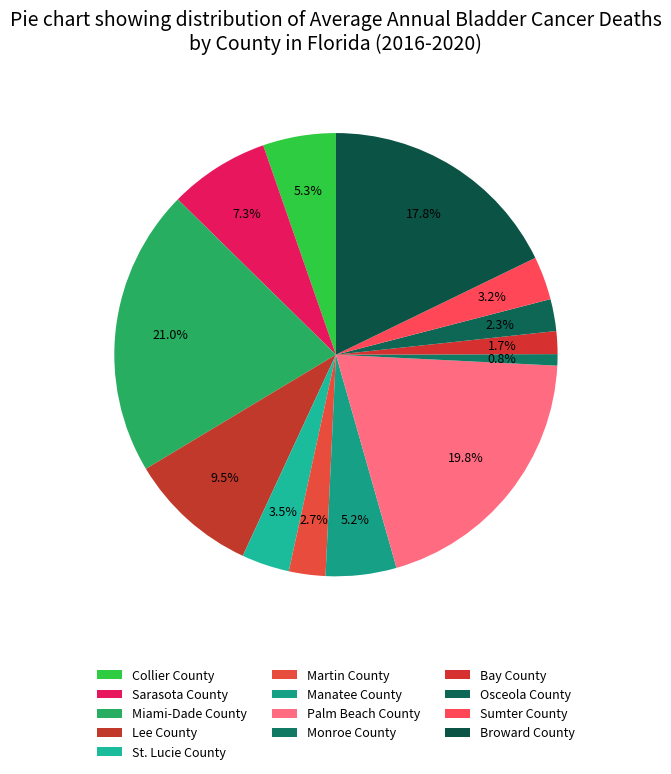

Combined, do Osceola County and Palm Beach County account for over 50%?

No